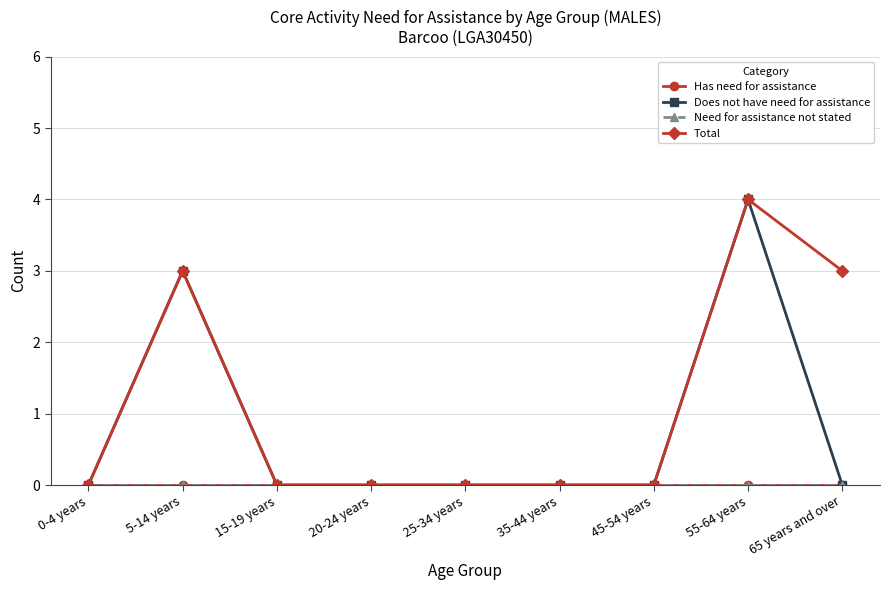

At which label does Has need for assistance reach its minimum?

0-4 years